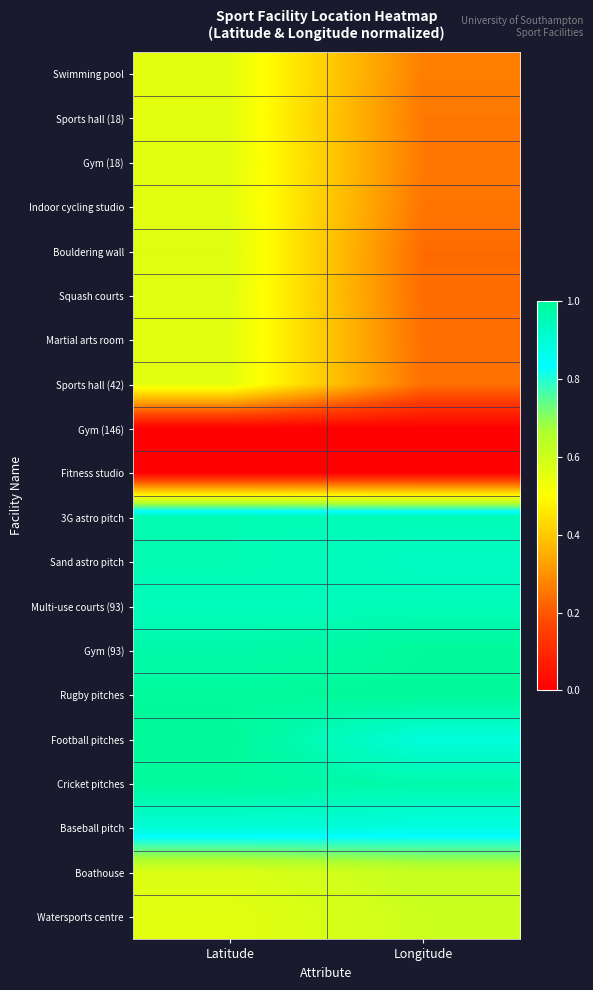

What is the greatest value displayed?

1.0